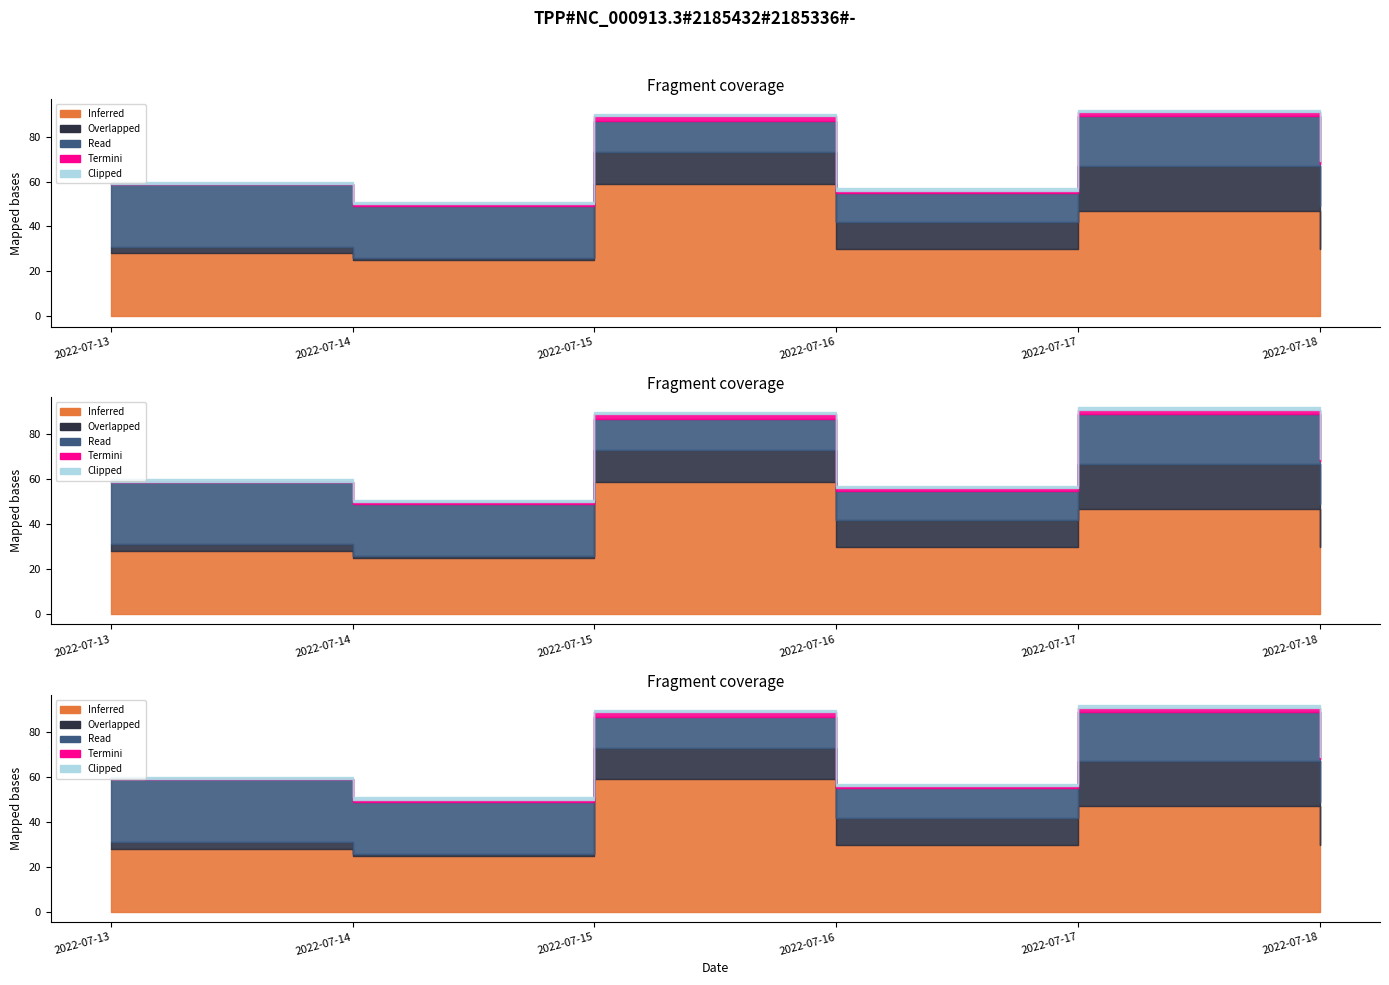

Rank the categories by Clipped value from lowest to highest.

2022-07-13, 2022-07-14, 2022-07-15, 2022-07-16, 2022-07-17, 2022-07-18